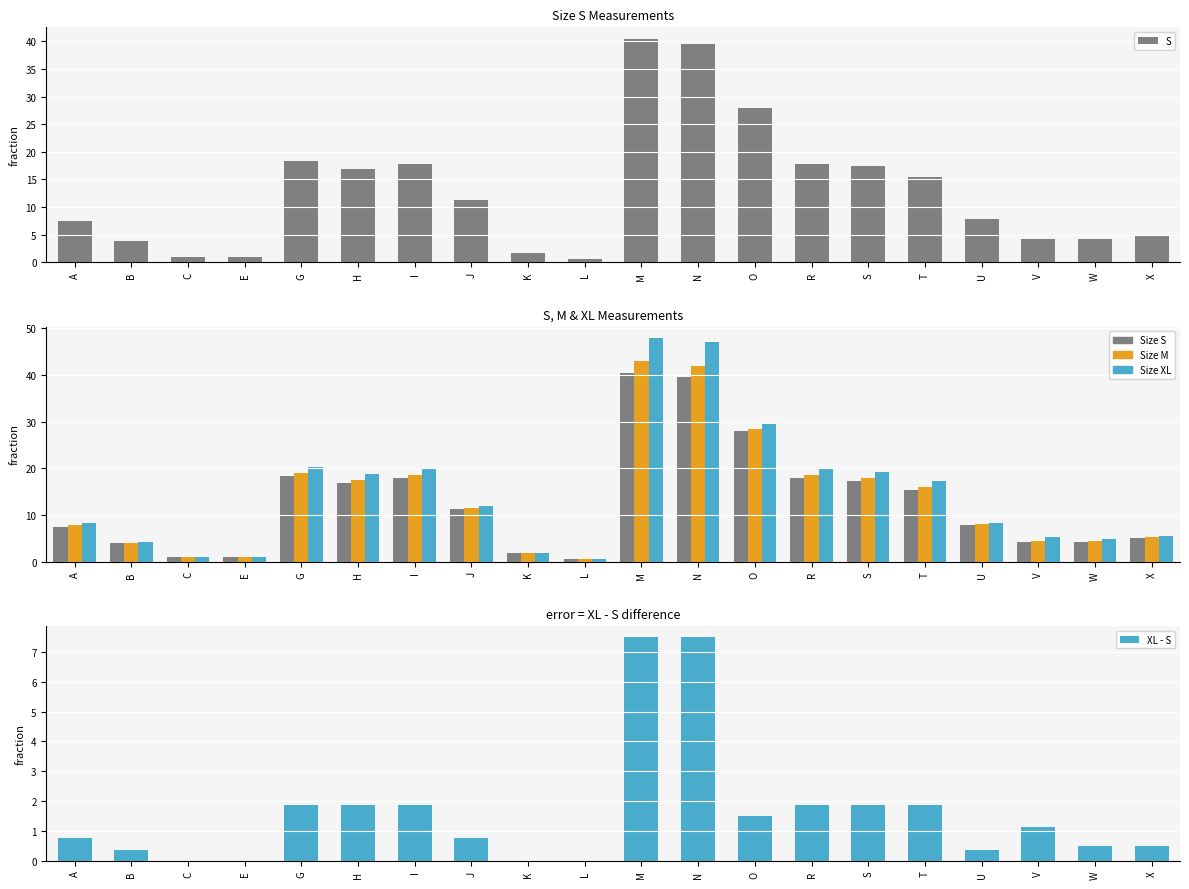

At X, list the series in order from largest to smallest.

XL, M, S, XL - S